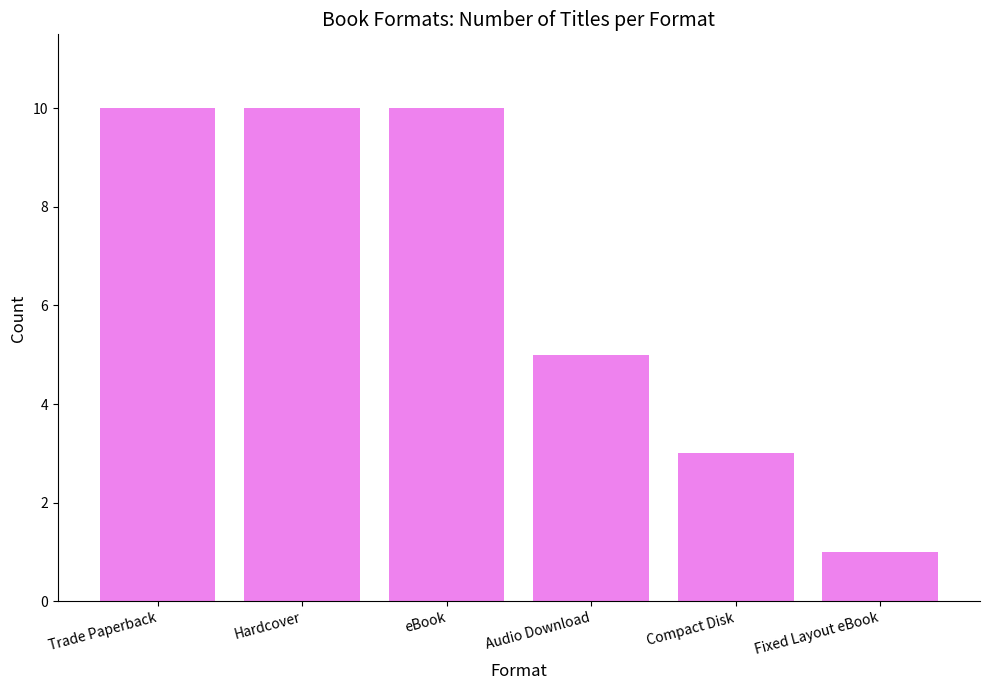

How many bars are there in total?

6